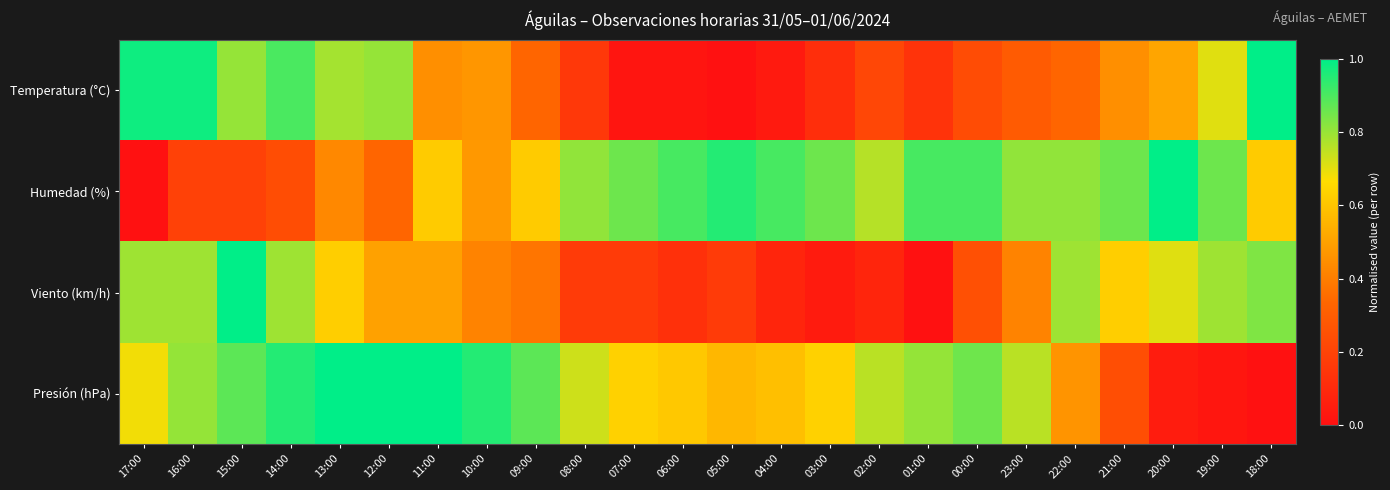

How many series are shown in this chart?

4